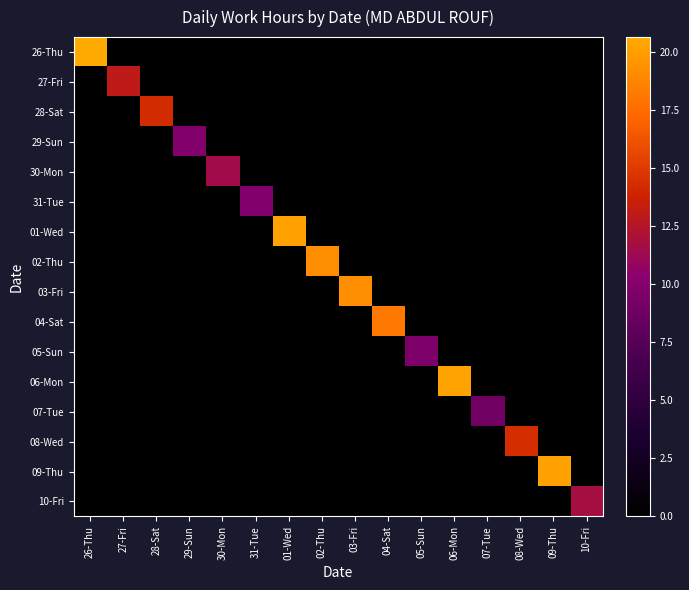

Which label corresponds to the smallest value in the chart?

26-Thu